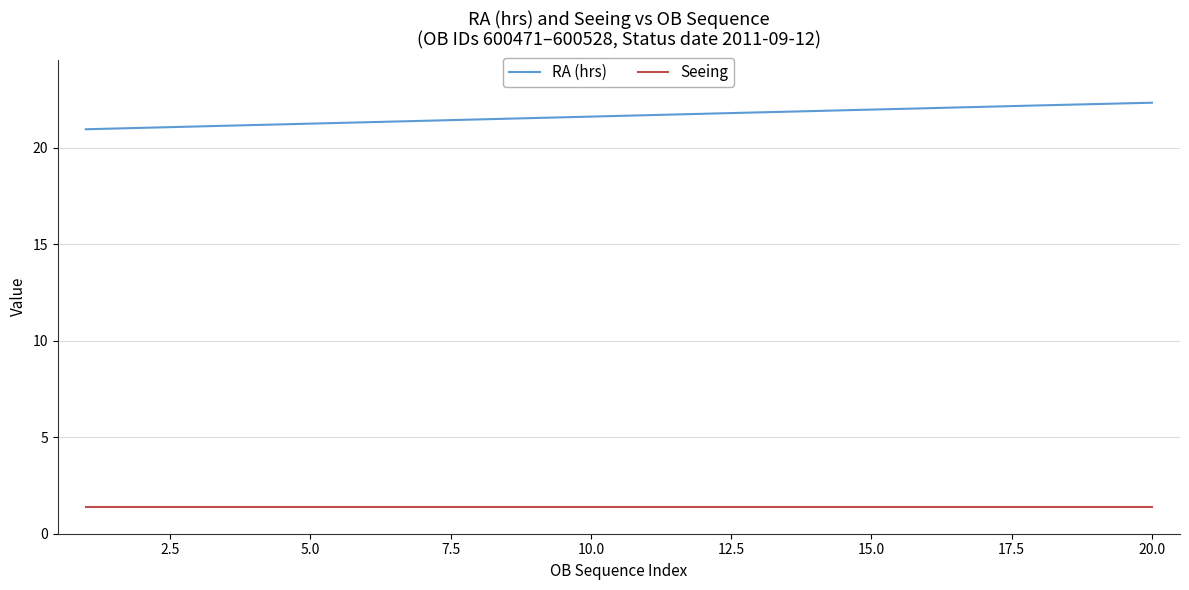

List the series in order of their peak value, highest first.

RA (hrs), Seeing